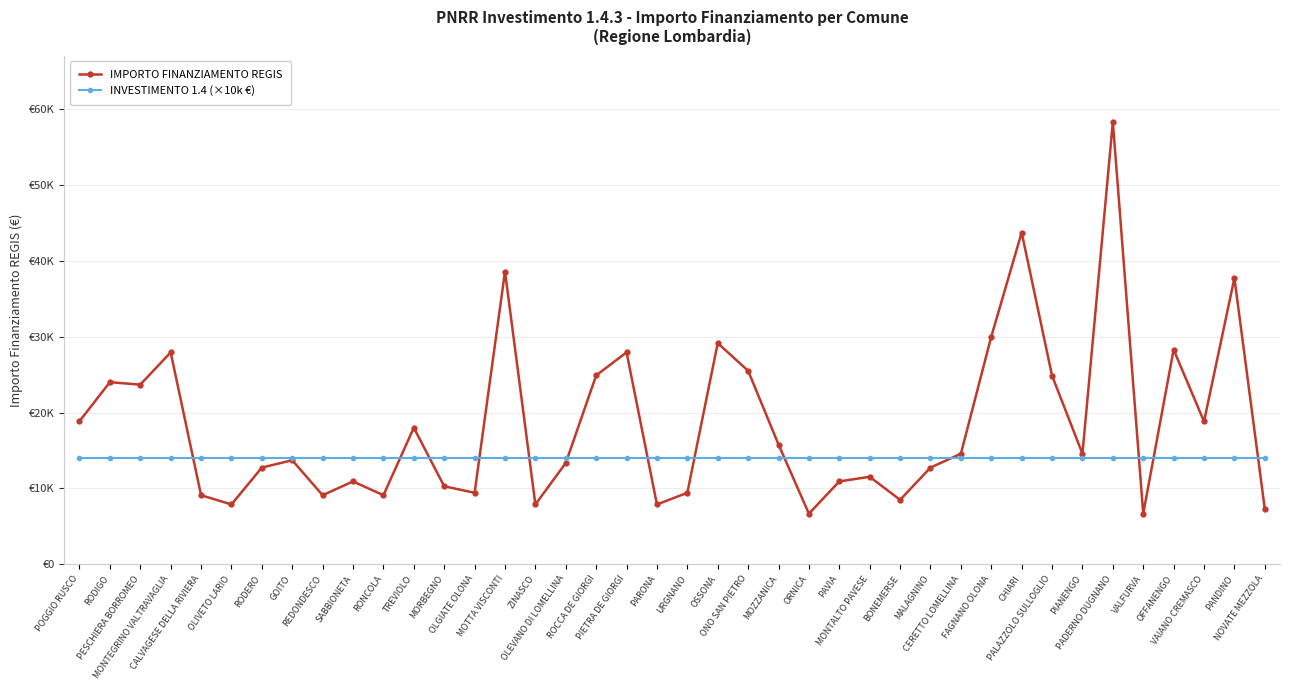

The IMPORTO FINANZIAMENTO REGIS series shows 9427 at OLGIATE OLONA. True or false?

True